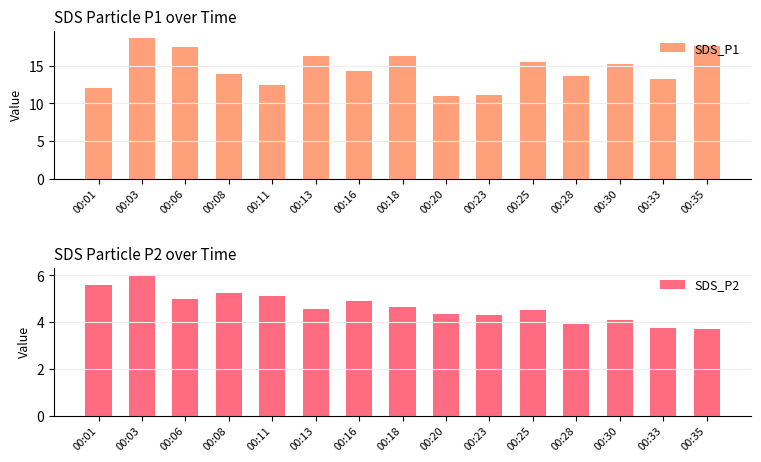

What is the total value across all series at 00:18?

20.9